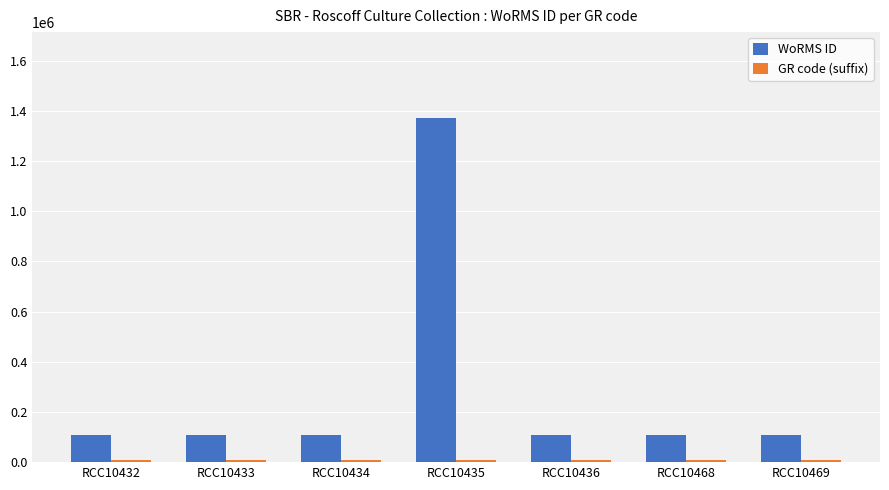

Are the bars horizontal?

No